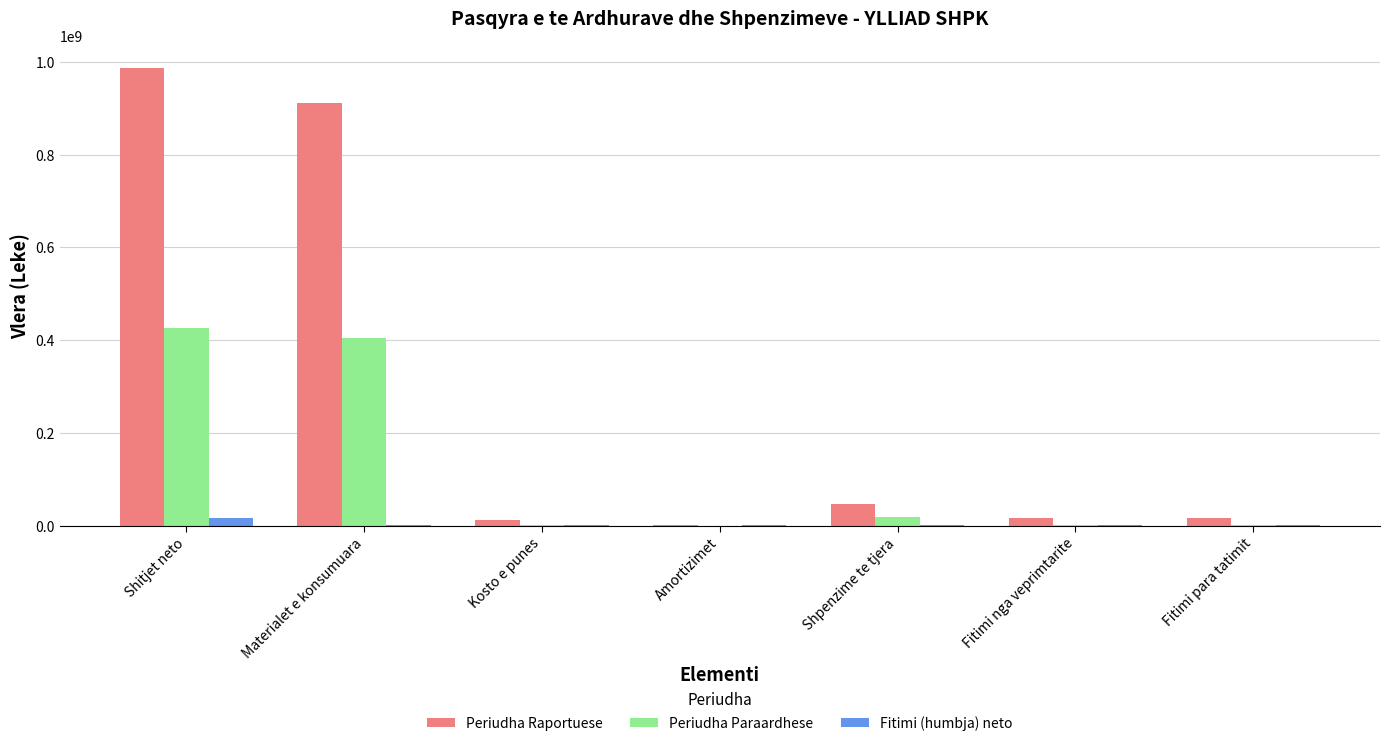

The Periudha Raportuese series shows 227400 at Amortizimet. True or false?

True